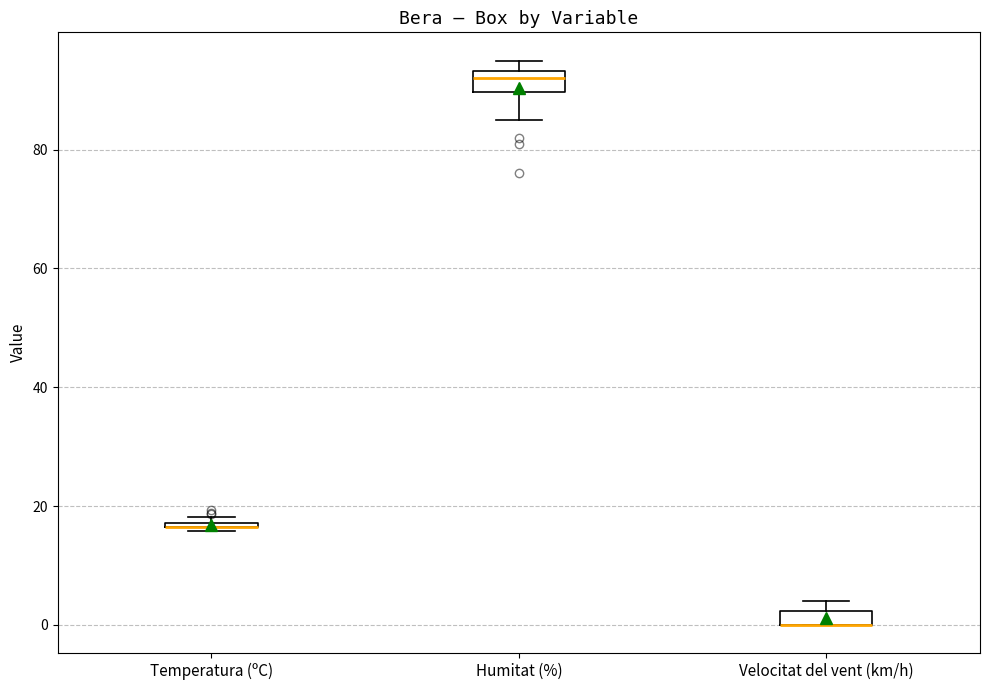

Where is the lower edge of the box for Humitat (%) on the y-axis? The values are not printed on the chart, so give them approximately, as read against the axis.

90